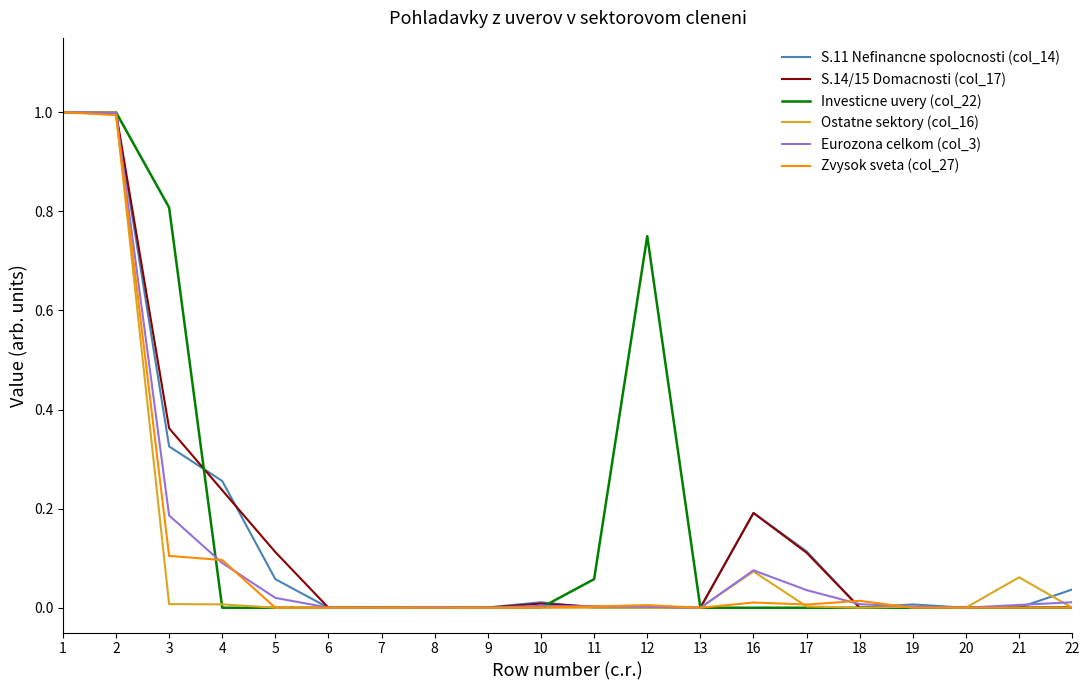

Is it true that Zvysok sveta (col_27) equals 0.0 at 20?

True